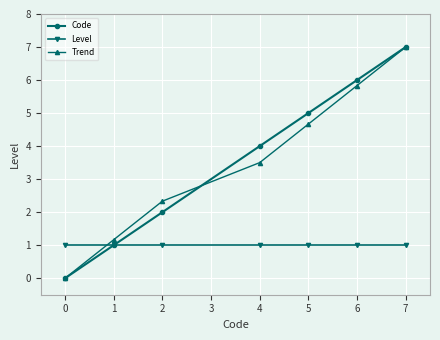

What is the spread (max minus min) of values at 4?

3.0